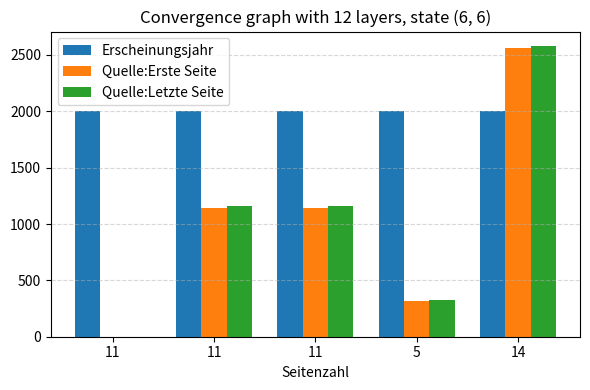

Count the Quelle:Letzte Seite values in the range 326 to 1156.

3